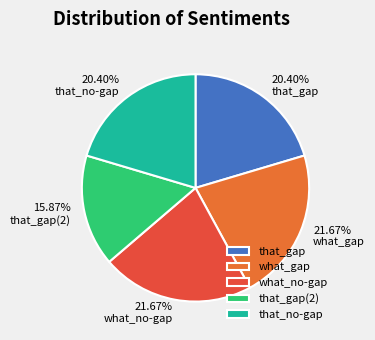

True or false: what_gap accounts for 22% of the total.

True